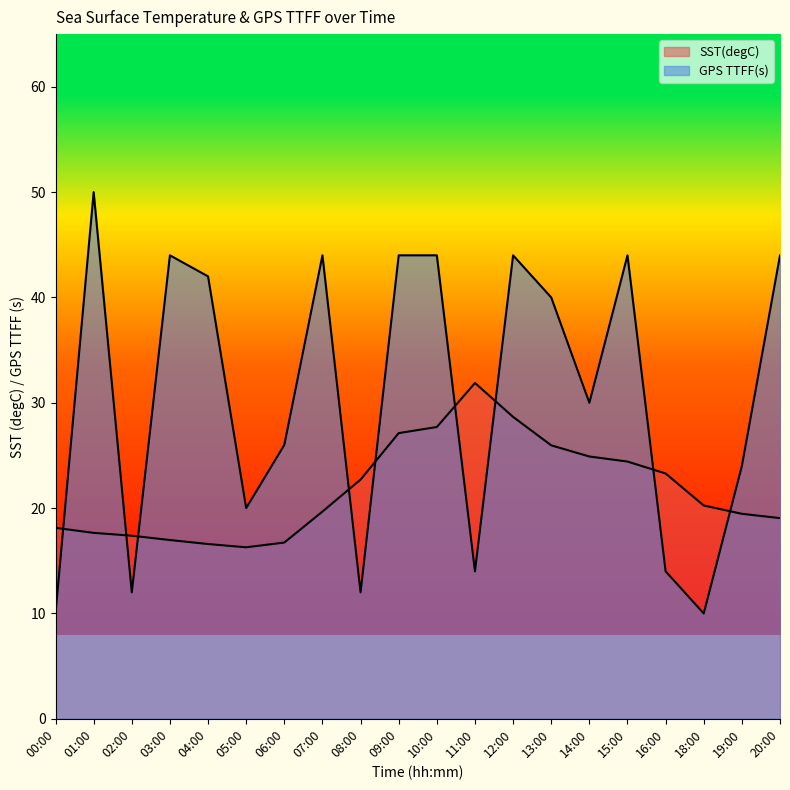

How many intersections are there between GPS TTFF(s) and SST(degC)?

9